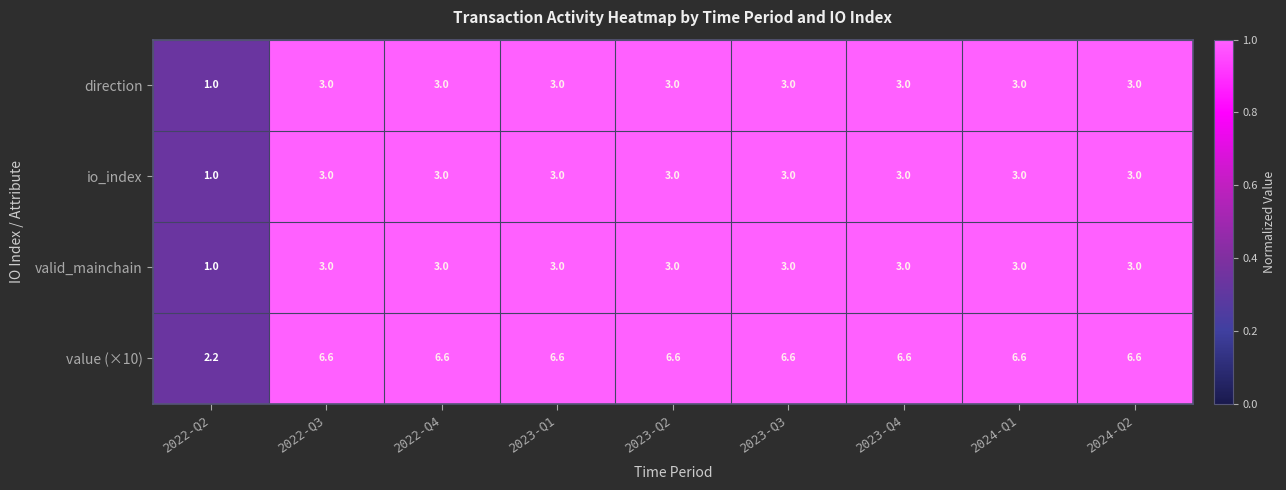

The value of value (×10) at 2022-Q4 is 9.9. True or false?

False